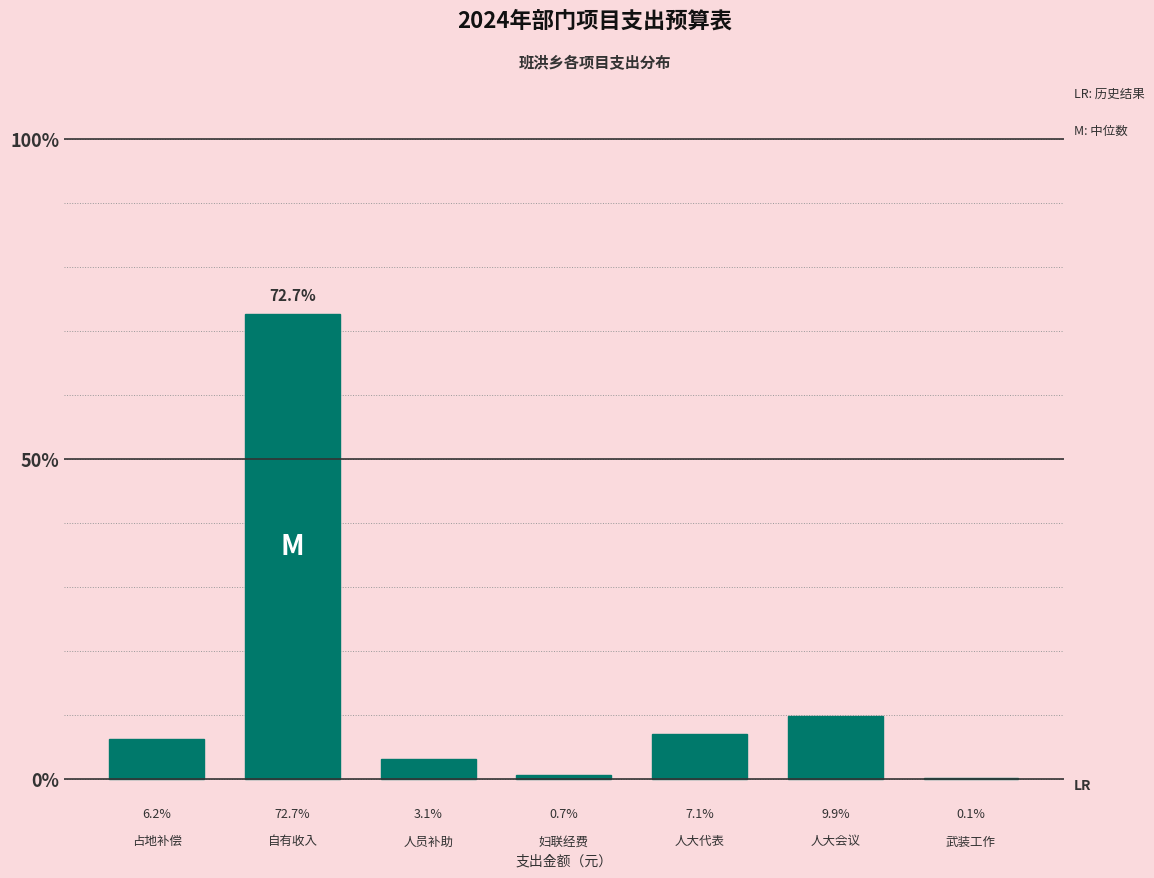

Reading left to right, transcribe all the data shown in this chart.

占地补偿=6.2	自有收入=72.7	人员补助=3.1	妇联经费=0.7	人大代表=7.1	人大会议=9.9	武装工作=0.1